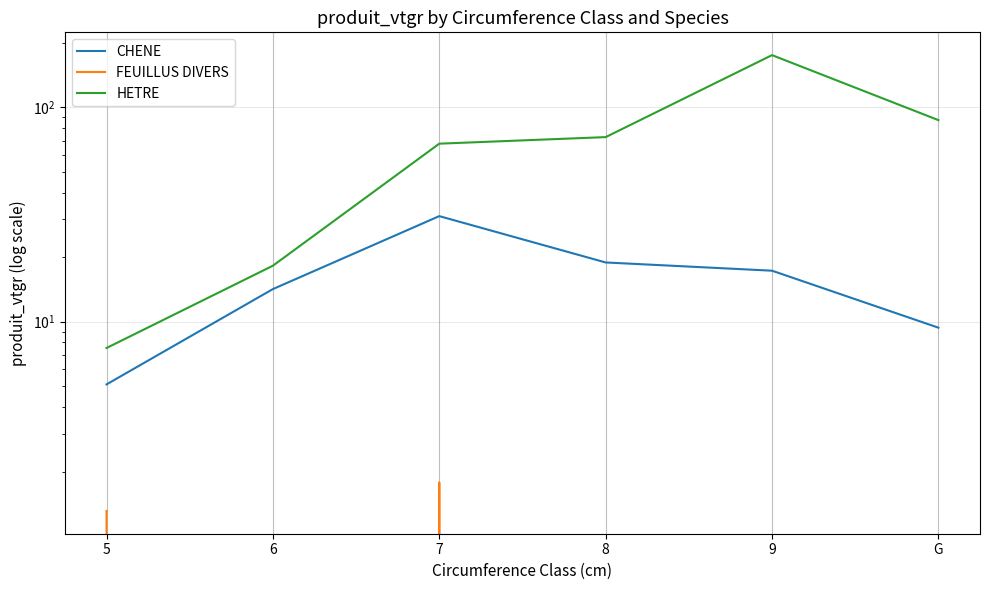

What is the difference between the second highest and minimum values in the FEUILLUS DIVERS series?

1.3